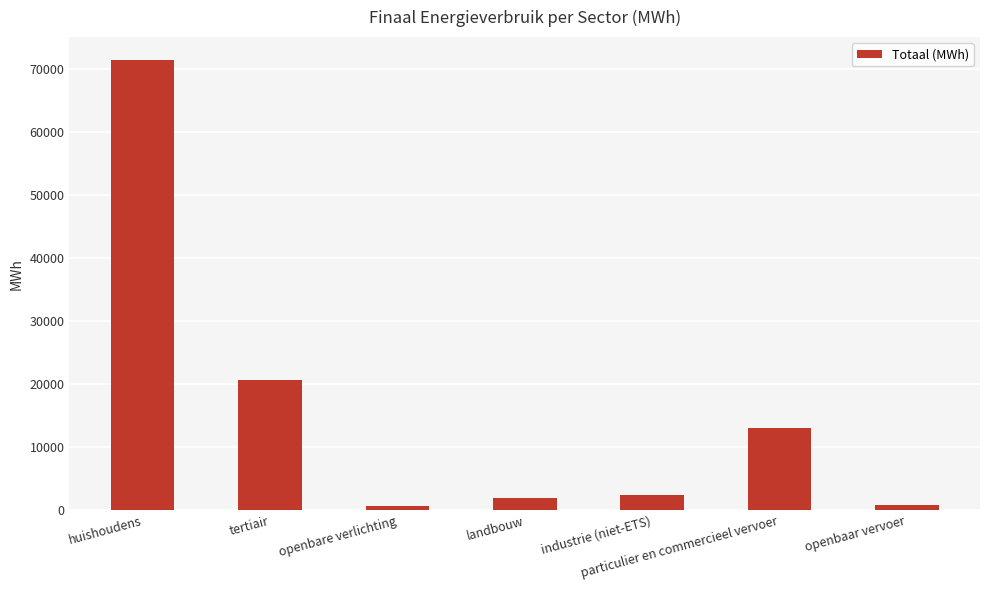

How many values are below 2319?

3